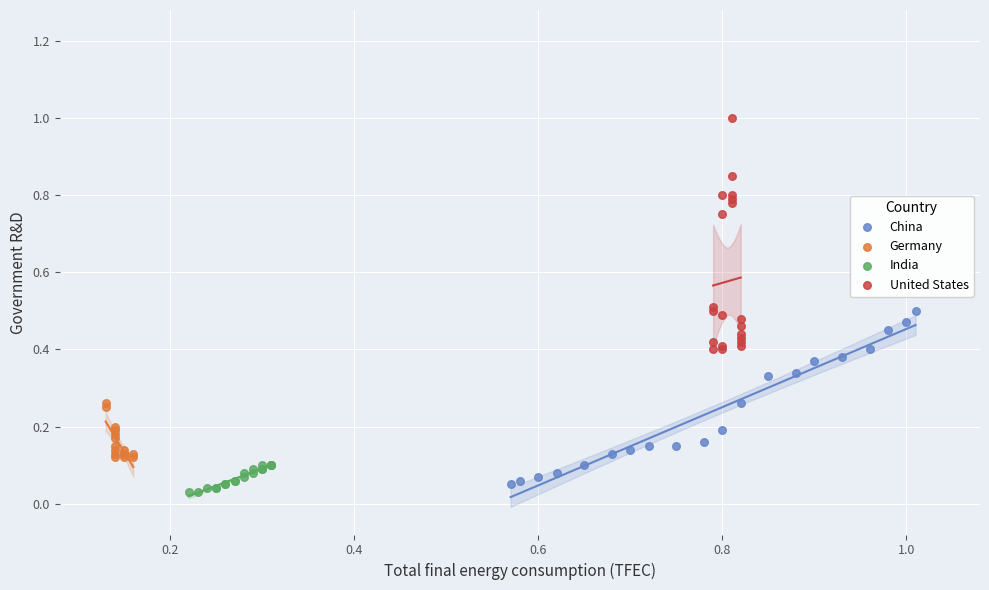

Which series has the widest spread of Y values?

United States